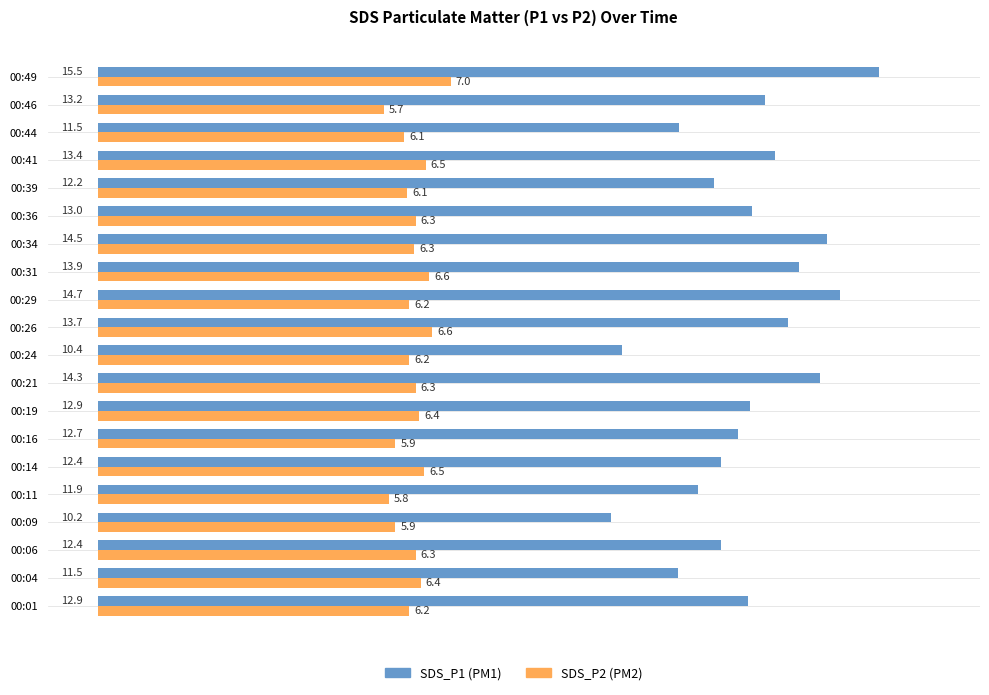

How many categories are shown in the chart?

20